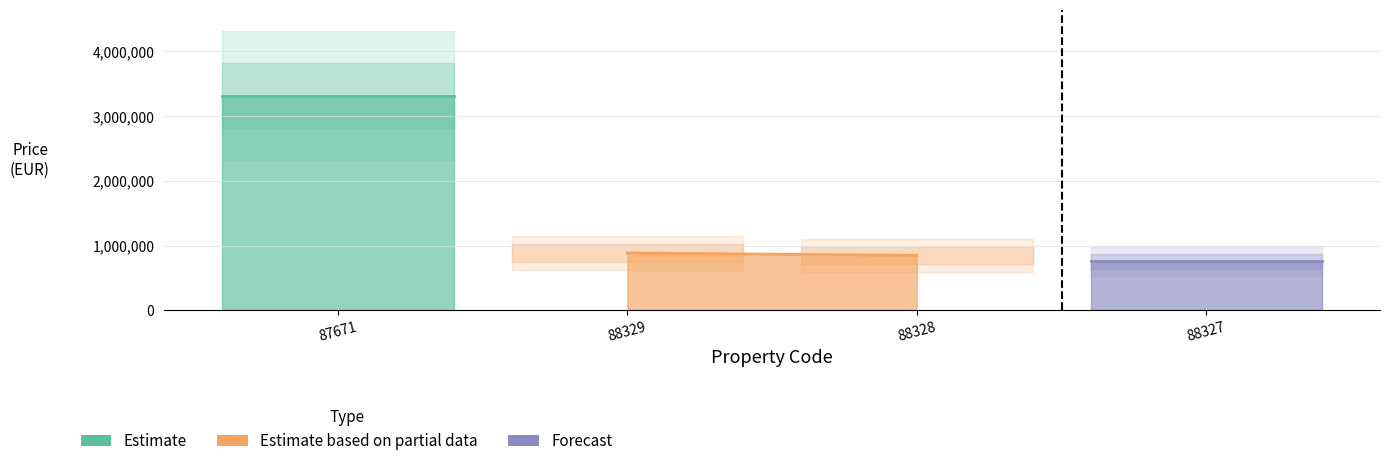

Is this an area chart (filled region under the line)?

No